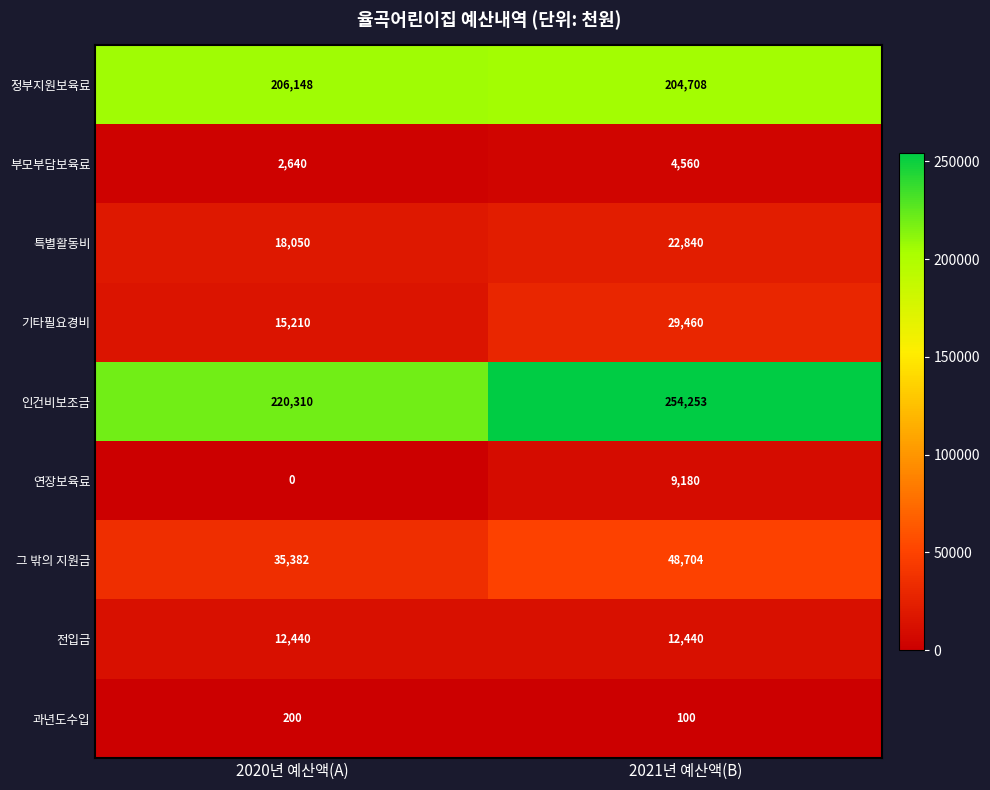

How many distinct data groups are displayed?

9